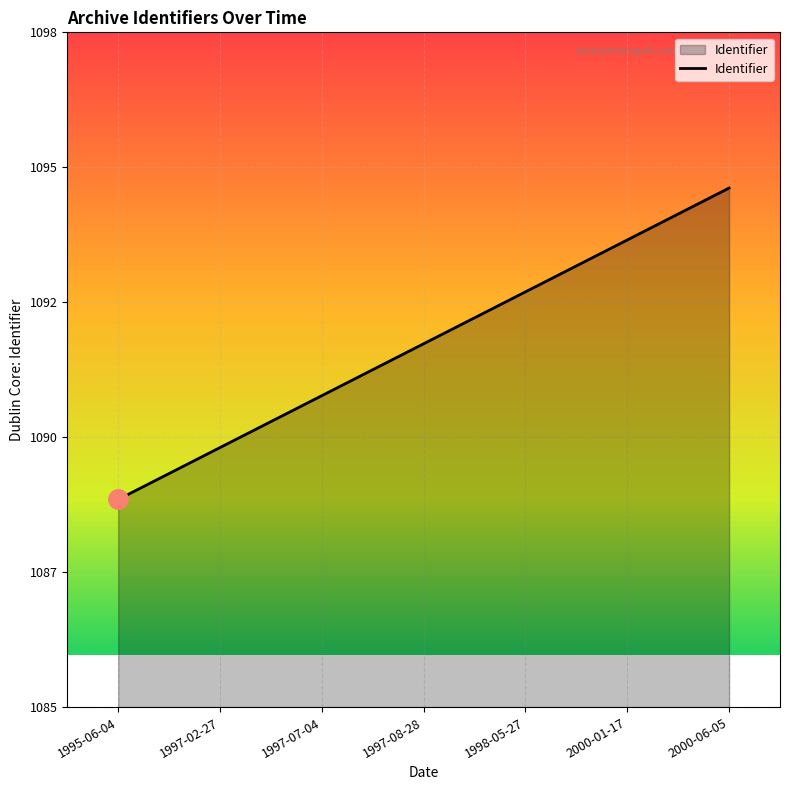

What is the minimum value shown in the chart?

1089